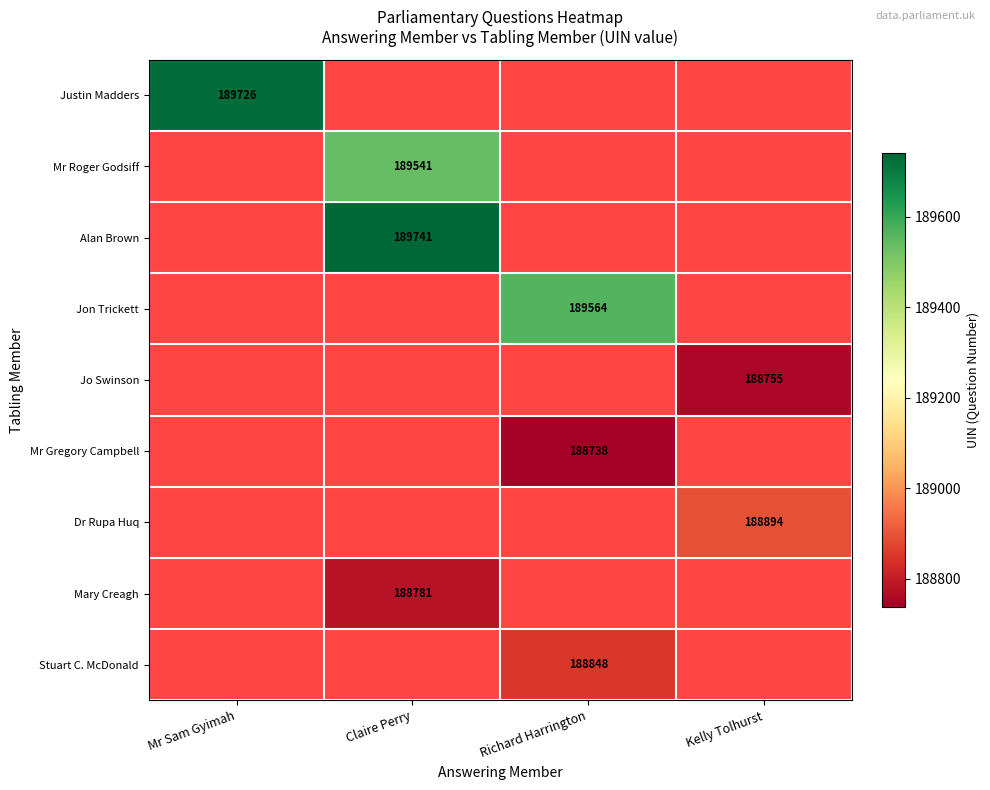

Is it true that Stuart C. McDonald equals 188848 at Richard Harrington?

True